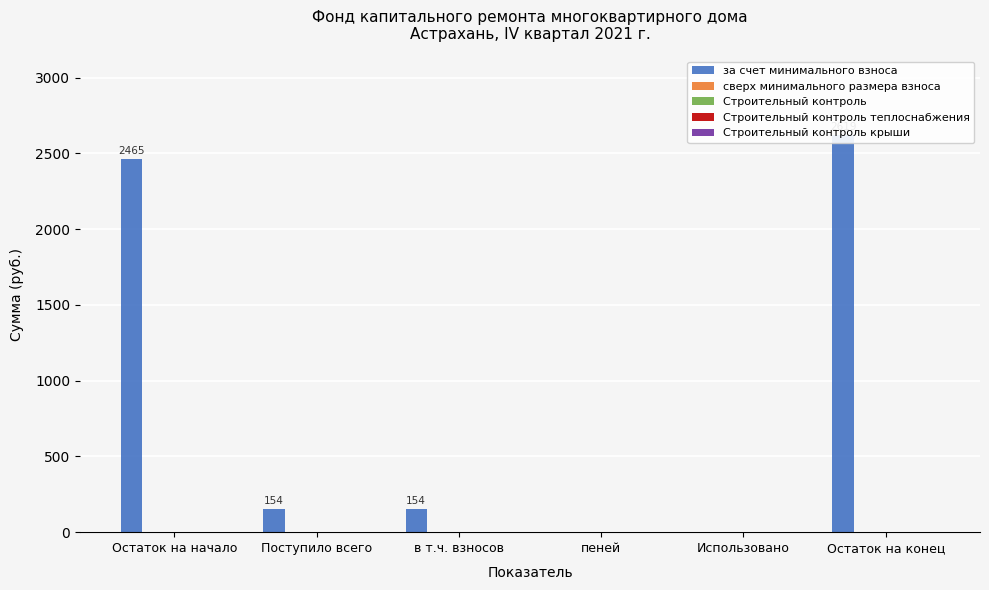

What are all the series names shown in the legend?

за счет минимального взноса, сверх минимального размера взноса, Строительный контроль, Строительный контроль теплоснабжения, Строительный контроль крыши